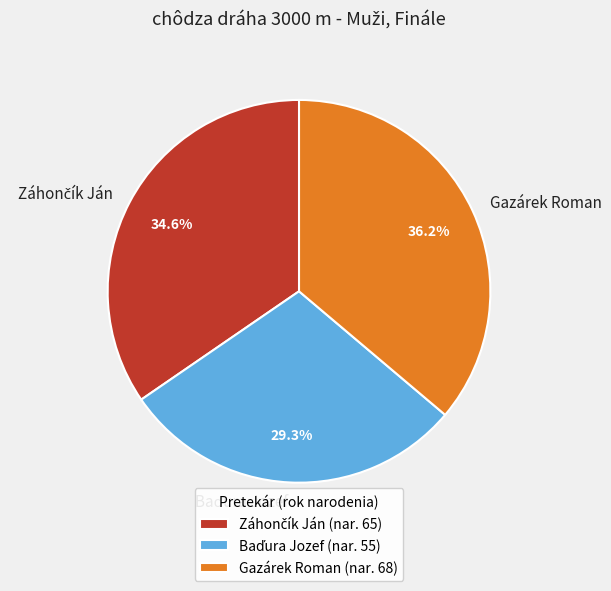

How many segments does this pie chart have?

3